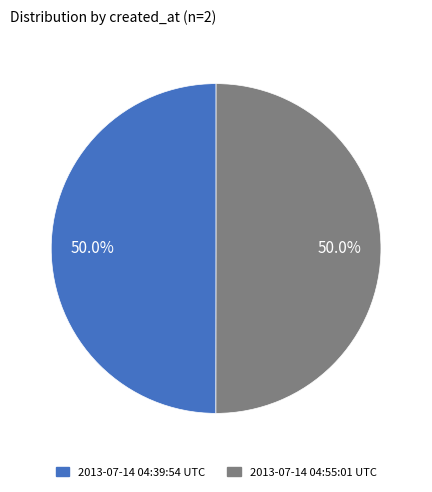

Combined, do 2013-07-14 04:39:54 UTC and 2013-07-14 04:55:01 UTC account for over 50%?

Yes